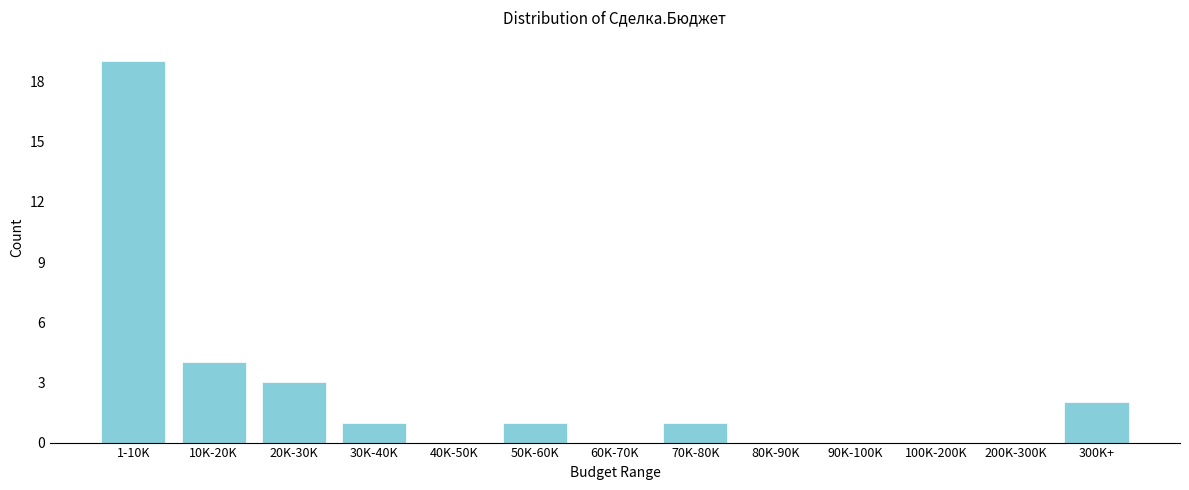

Reading right to left, extract all data points from this chart.

300K+=2	200K-300K=0	100K-200K=0	90K-100K=0	80K-90K=0	70K-80K=1	60K-70K=0	50K-60K=1	40K-50K=0	30K-40K=1	20K-30K=3	10K-20K=4	1-10K=19